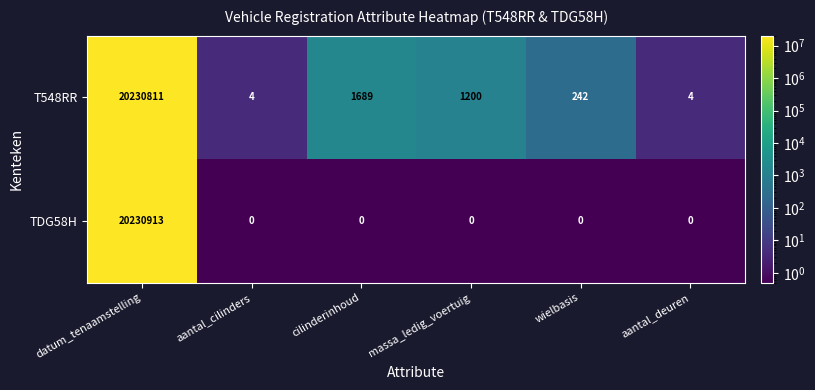

What is the highest value of the TDG58H series?

20230913